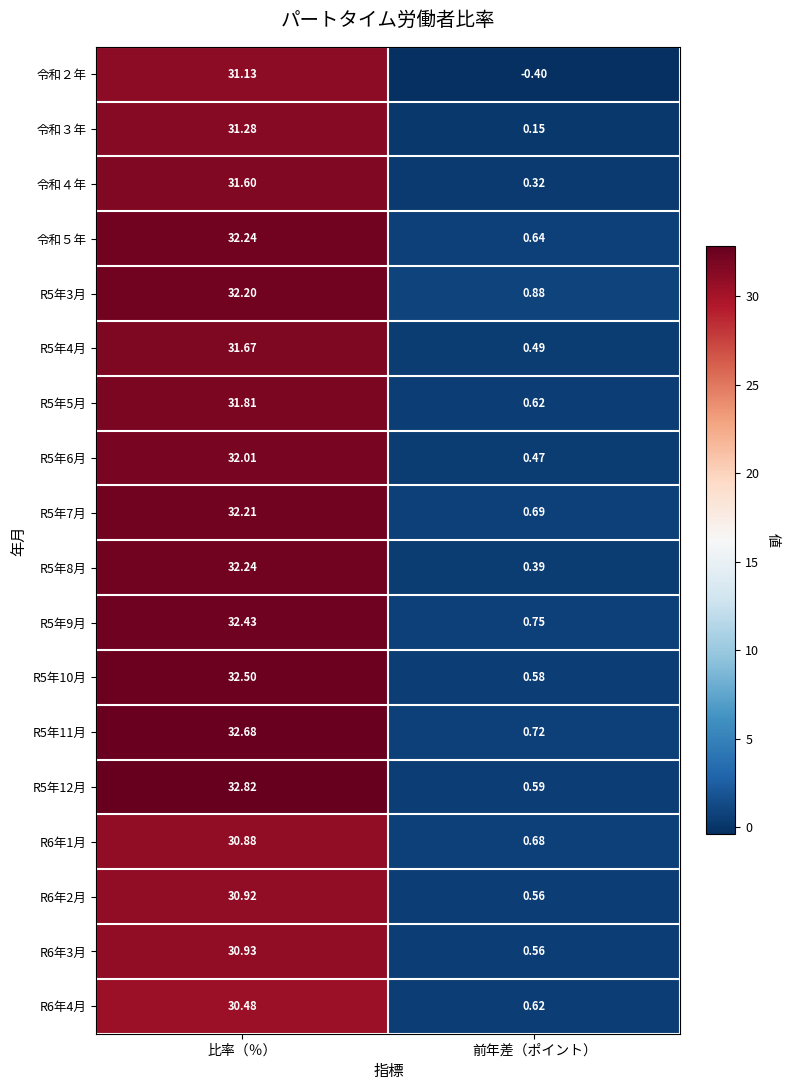

At which category does the chart reach its minimum across all series?

前年差（ポイント）